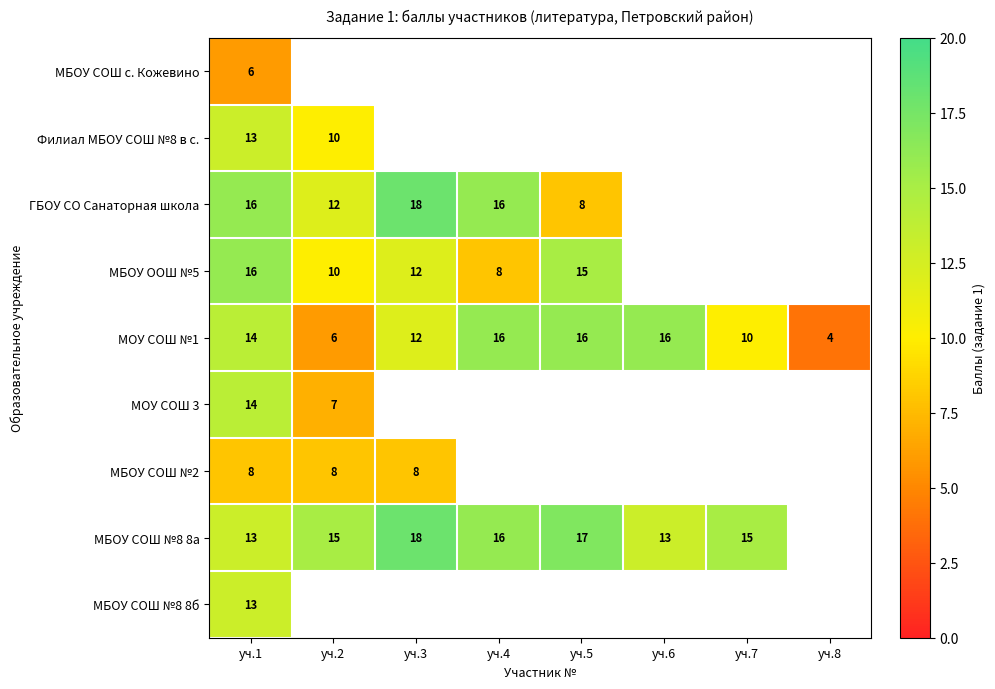

What is the difference between the МОУ СОШ №1 values at уч.2 and уч.1?

8